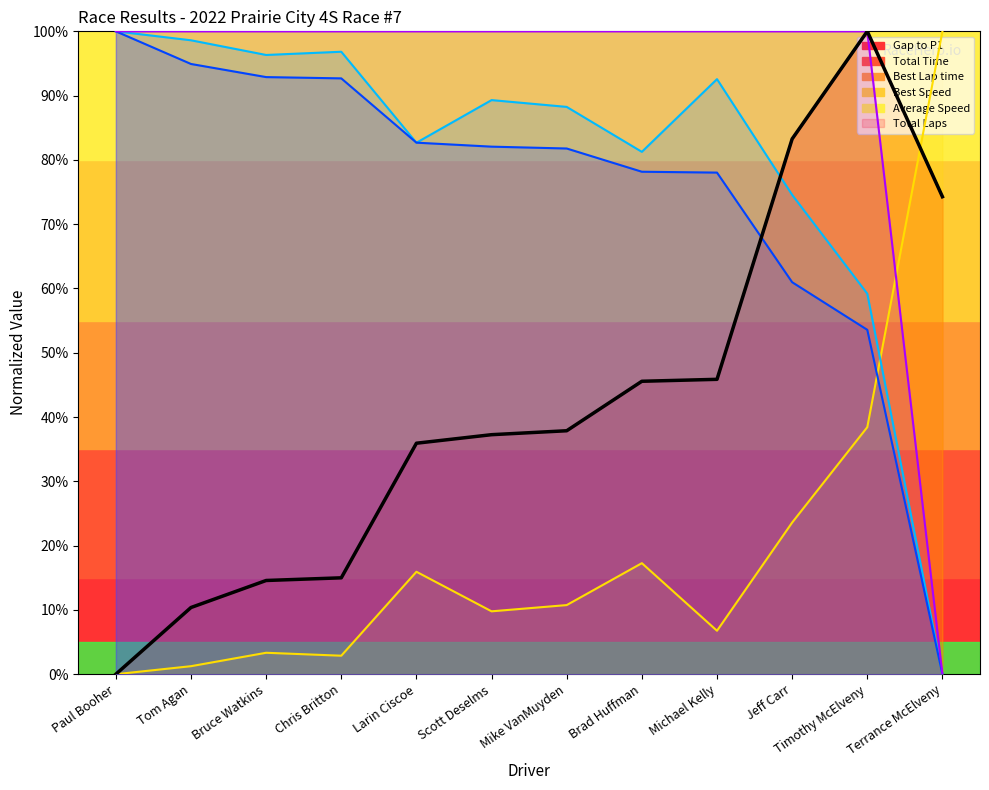

Reading left to right, transcribe all the data shown in this chart.

Gap to P1: 0.0	10.4	14.6	15.0	35.9	37.3	37.9	45.6	45.9	83.3	100.0	74.3
Total Time: 0.0	10.4	14.6	15.0	35.9	37.3	37.9	45.6	45.9	83.3	100.0	74.3
Best Lap time: 0.0	1.2	3.3	2.9	15.9	9.8	10.8	17.3	6.8	23.6	38.4	100.0
Best Speed: 100.0	98.6	96.3	96.8	82.7	89.3	88.2	81.3	92.6	74.6	59.2	0.0
Average Speed: 100.0	94.9	92.9	92.7	82.7	82.1	81.8	78.2	78.0	61.0	53.6	0.0
Total Laps: 100.0	100.0	100.0	100.0	100.0	100.0	100.0	100.0	100.0	100.0	100.0	0.0